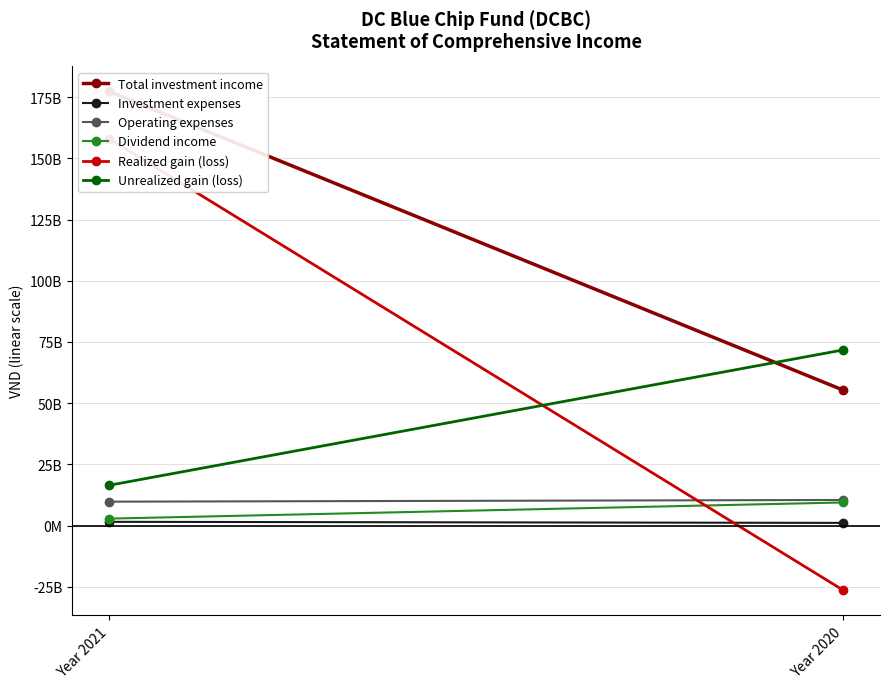

Reading right to left, extract all data points from this chart.

Total investment income: Year 2020=55306778447	Year 2021=177342715276
Investment expenses: Year 2020=1105225865	Year 2021=1541928933
Operating expenses: Year 2020=10469808461	Year 2021=9771700375
Dividend income: Year 2020=9446808573	Year 2021=2848205000
Realized gain (loss): Year 2020=-26399154876	Year 2021=158016761801
Unrealized gain (loss): Year 2020=71750089411	Year 2021=16445114979